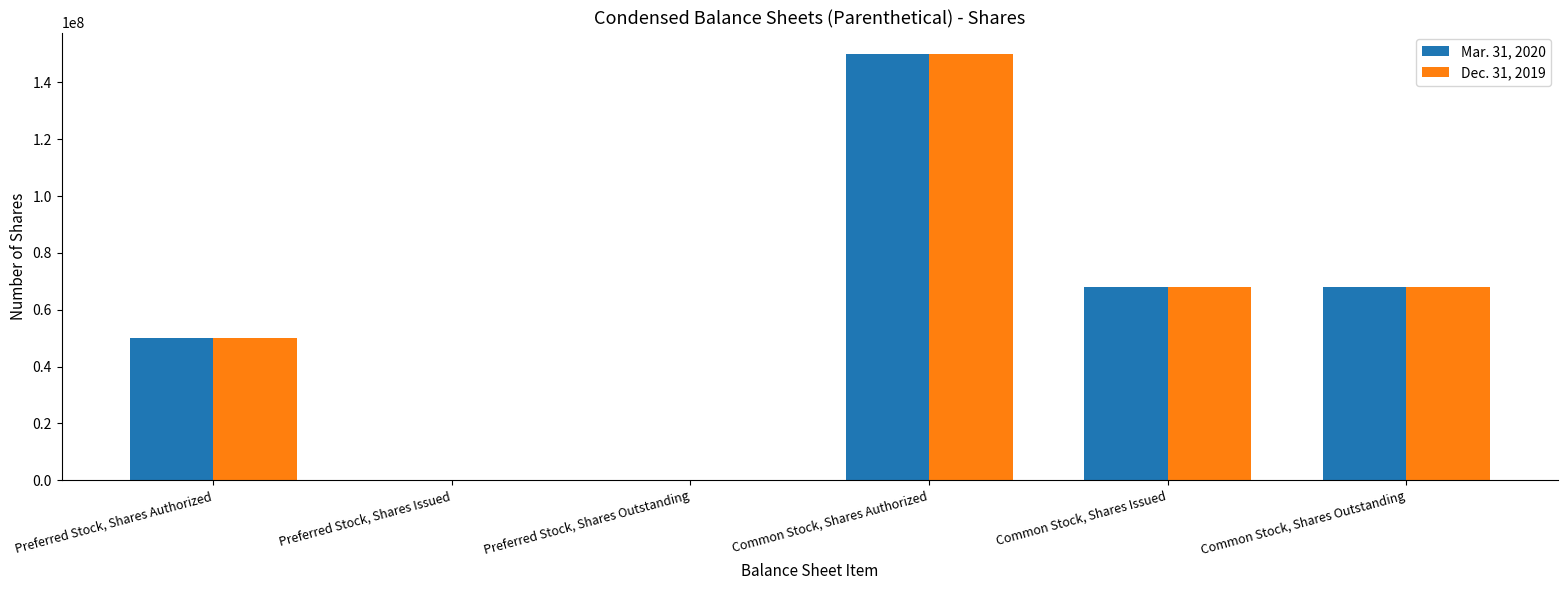

What are all the series names shown in the legend?

Mar. 31, 2020, Dec. 31, 2019